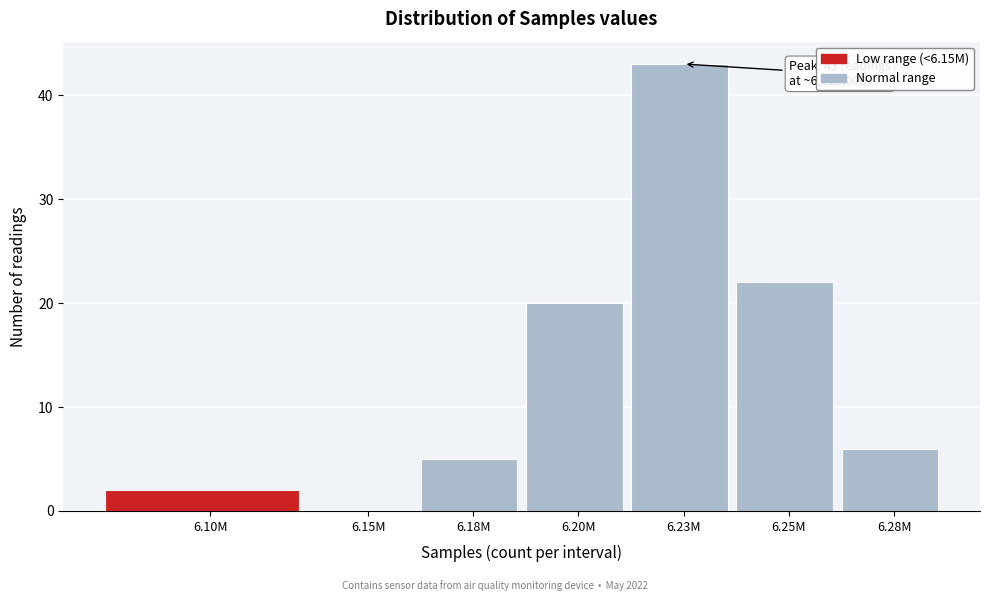

Reading right to left, extract all data points from this chart.

6.28M=6	6.25M=22	6.23M=43	6.20M=20	6.18M=5	6.15M=0	6.10M=2